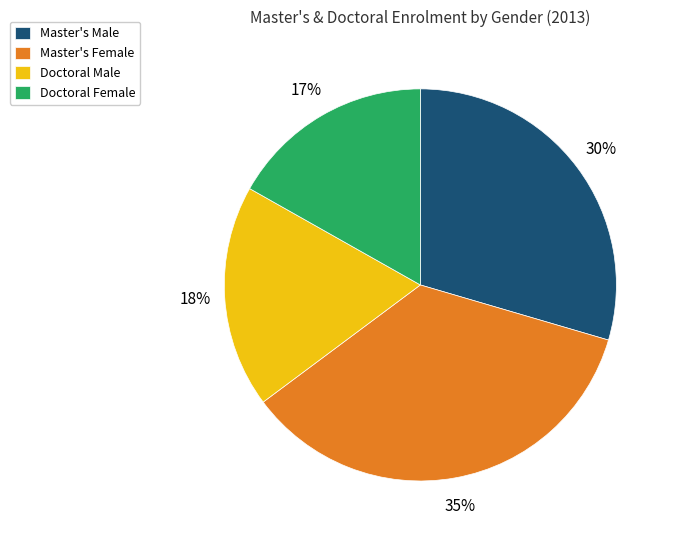

What is the smallest slice in the pie chart?

Doctoral Female